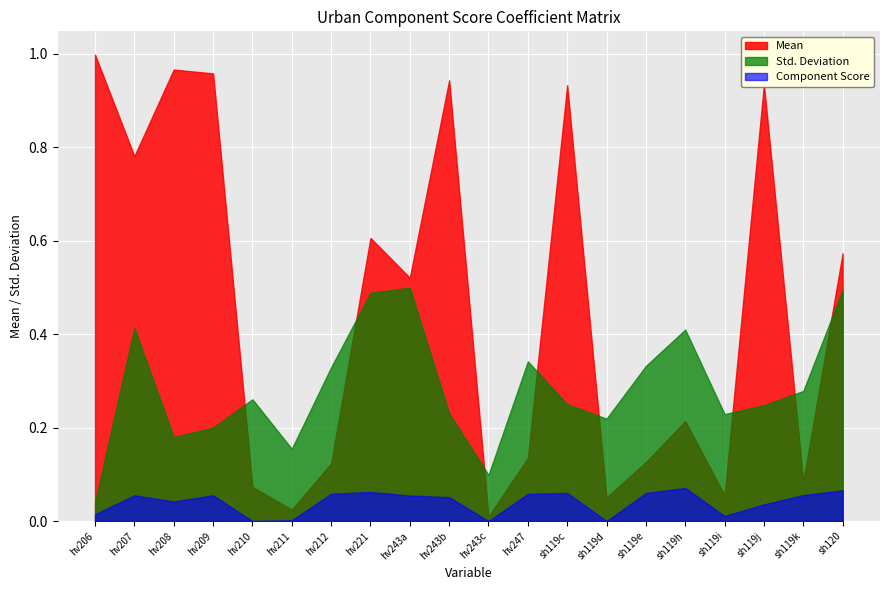

Is the value of Std. Deviation at hv212 greater than the value of Component Score at sh119i?

Yes